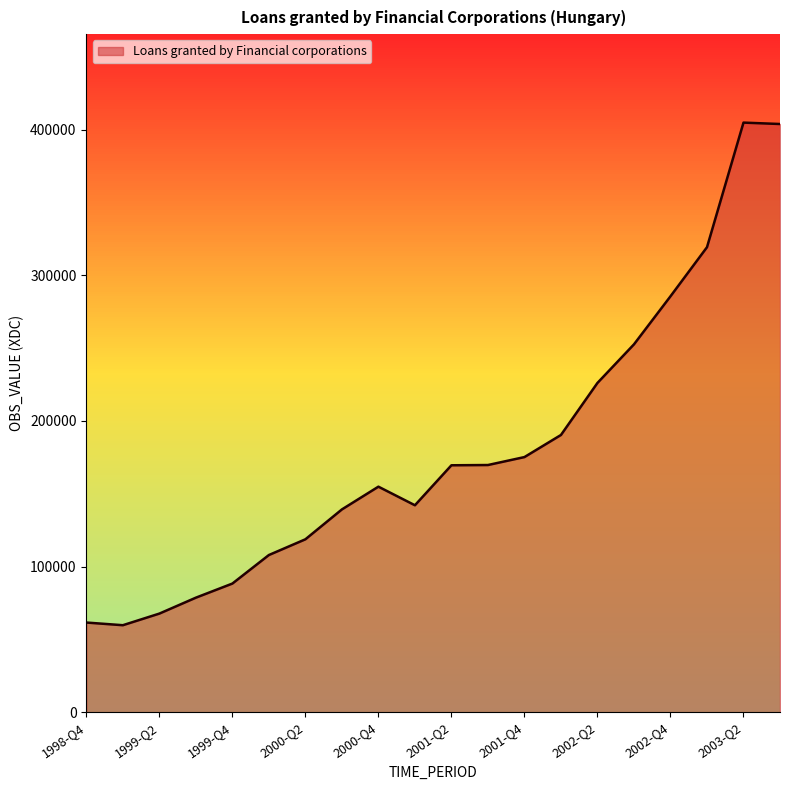

What is the minimum value shown in the chart?

59711